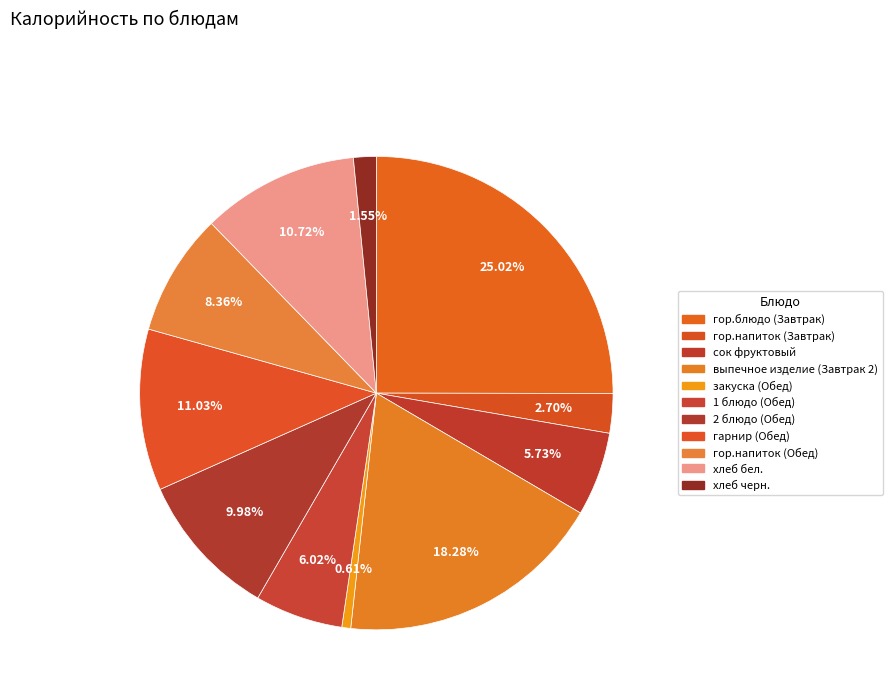

Count the number of slices in the pie.

11